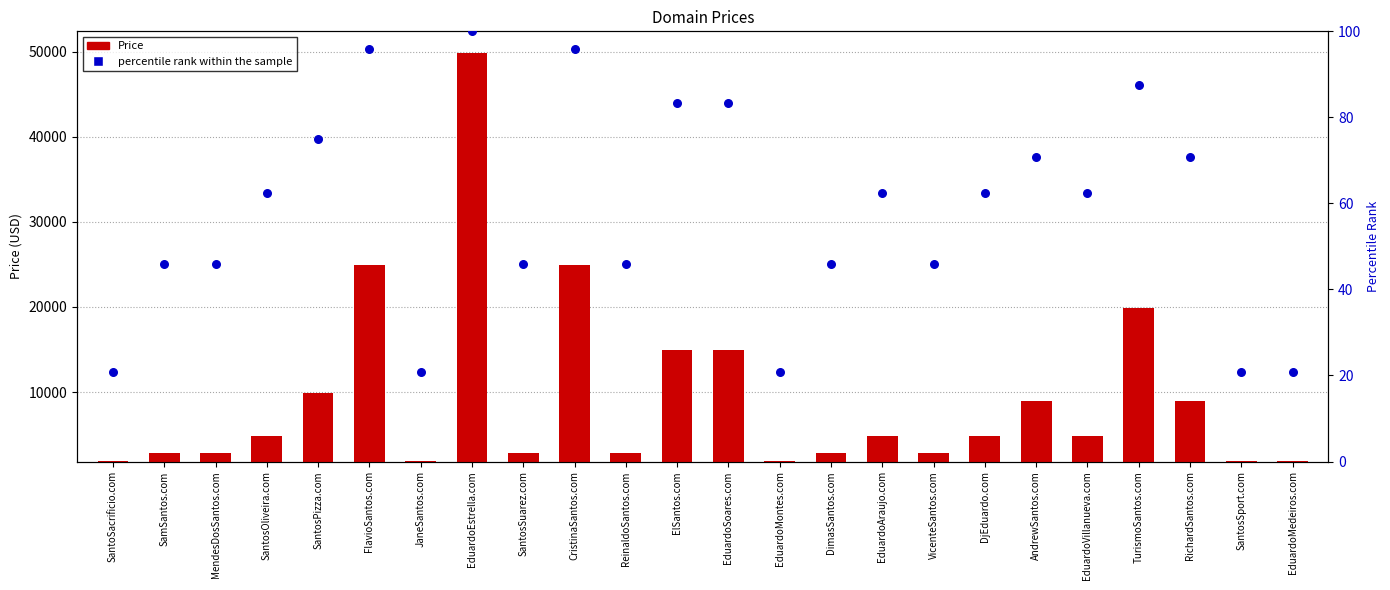

What are all the series names shown in the legend?

Price, percentile rank within the sample